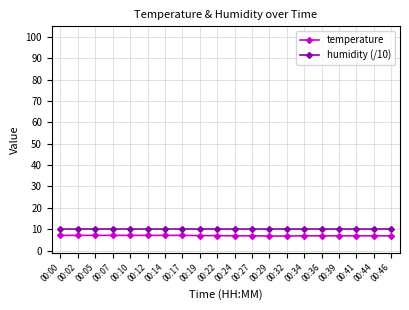

What is the average value of the temperature series?

7.0